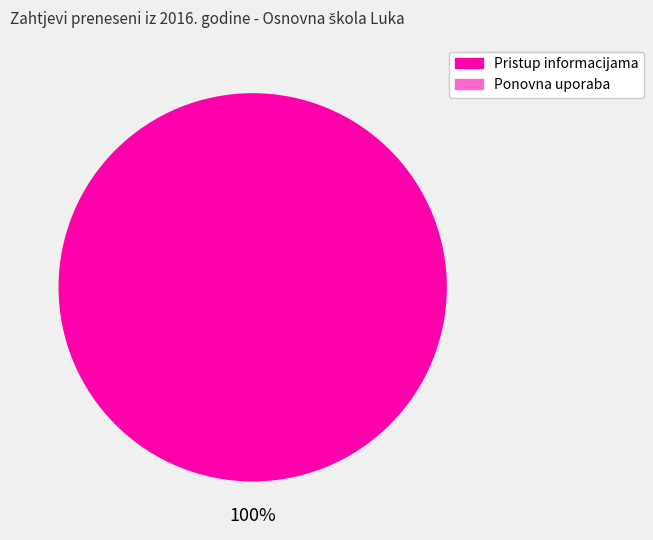

Do broj prenesenih zahtjeva za ponovnu uporabu and broj prenesenih zahtjeva za pristup informacijama together represent more than half of the pie?

Yes